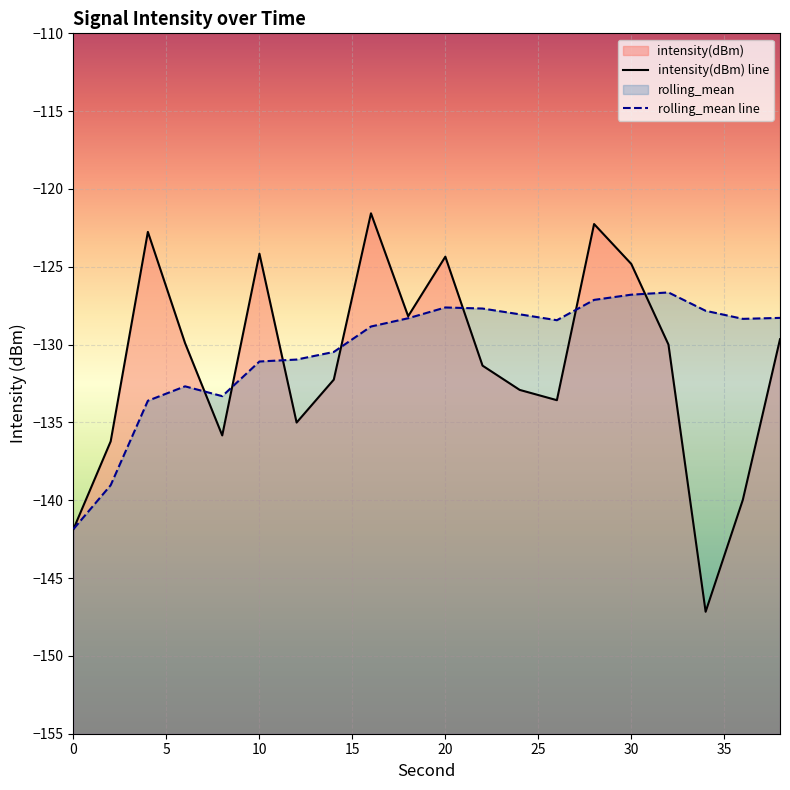

What value does the intensity(dBm) series have at 34?

-147.2